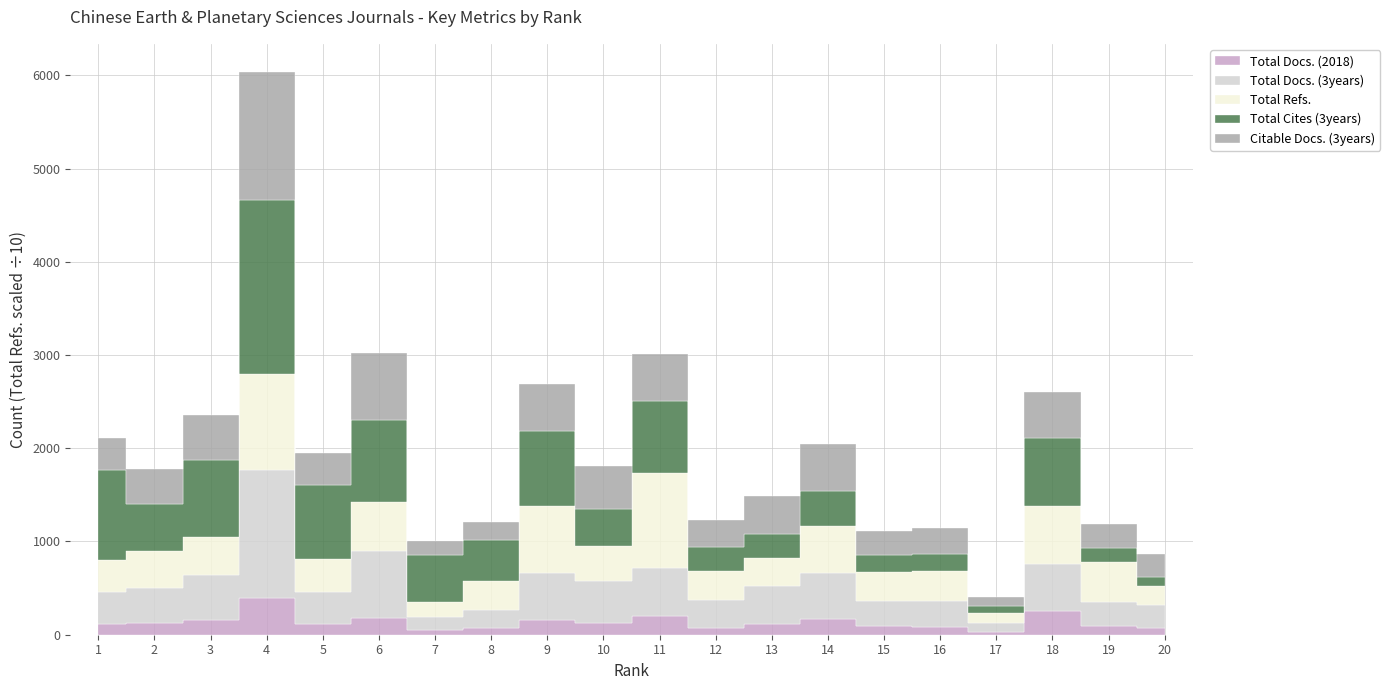

At which category is the sum across all series the highest?

4